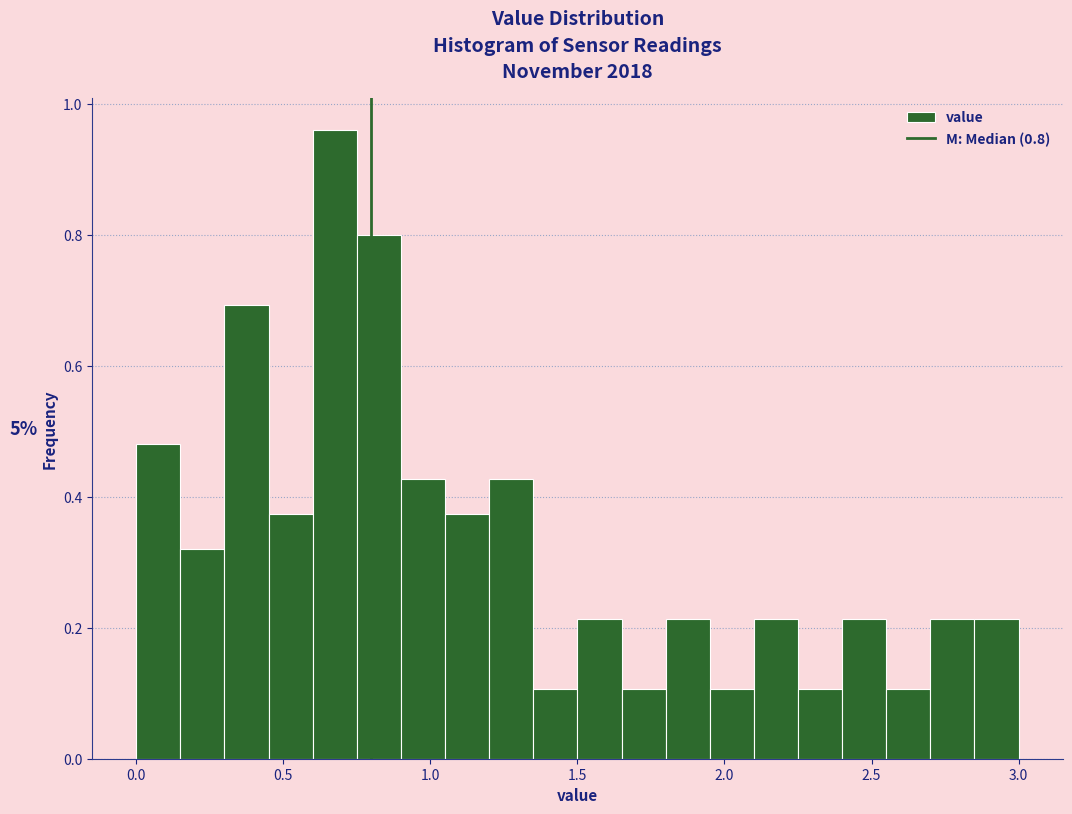

Read against the x-axis, roughly where is the centre of the tallest bar?

0.70